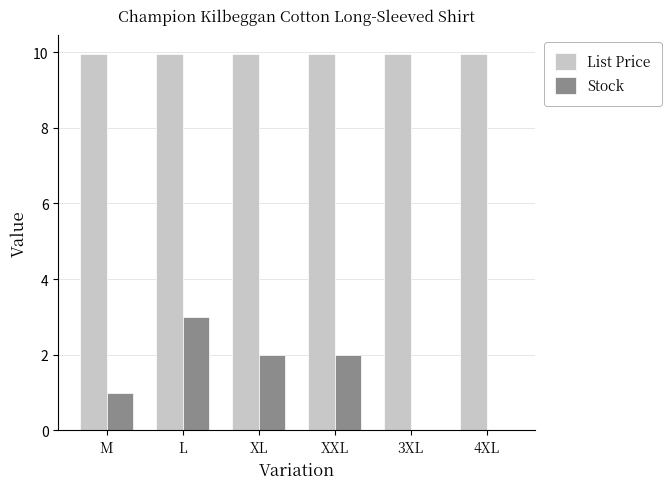

Between M and 4XL, which series saw the biggest shift?

Stock